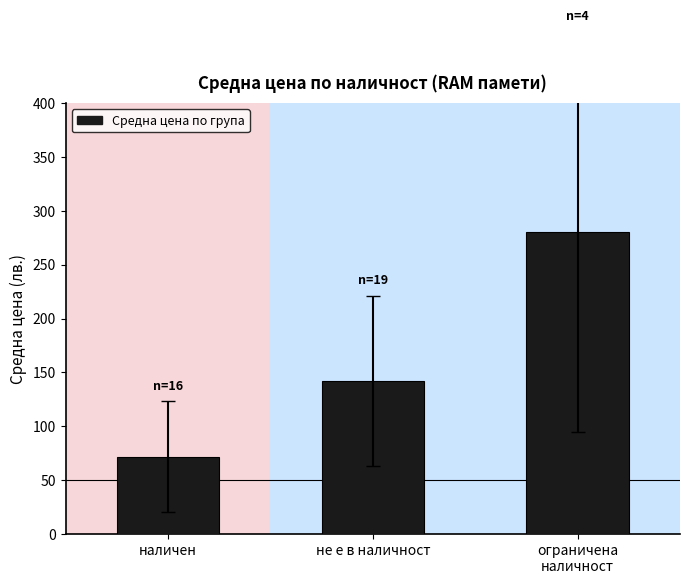

Rank the categories by value from highest to lowest.

ограничена
наличност, не е в наличност, наличен